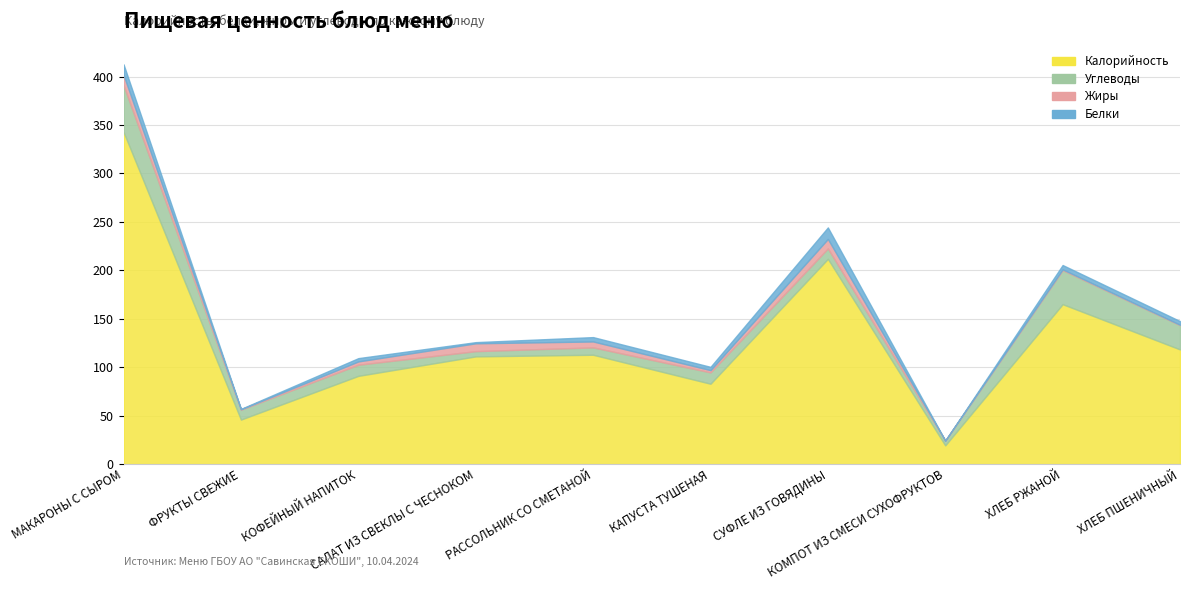

Is the value of Калорийность at МАКАРОНЫ С СЫРОМ greater than the value of Углеводы at САЛАТ ИЗ СВЕКЛЫ С ЧЕСНОКОМ?

Yes